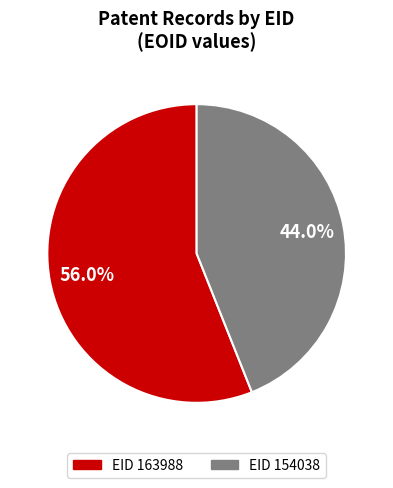

How many slices are in this pie chart?

2